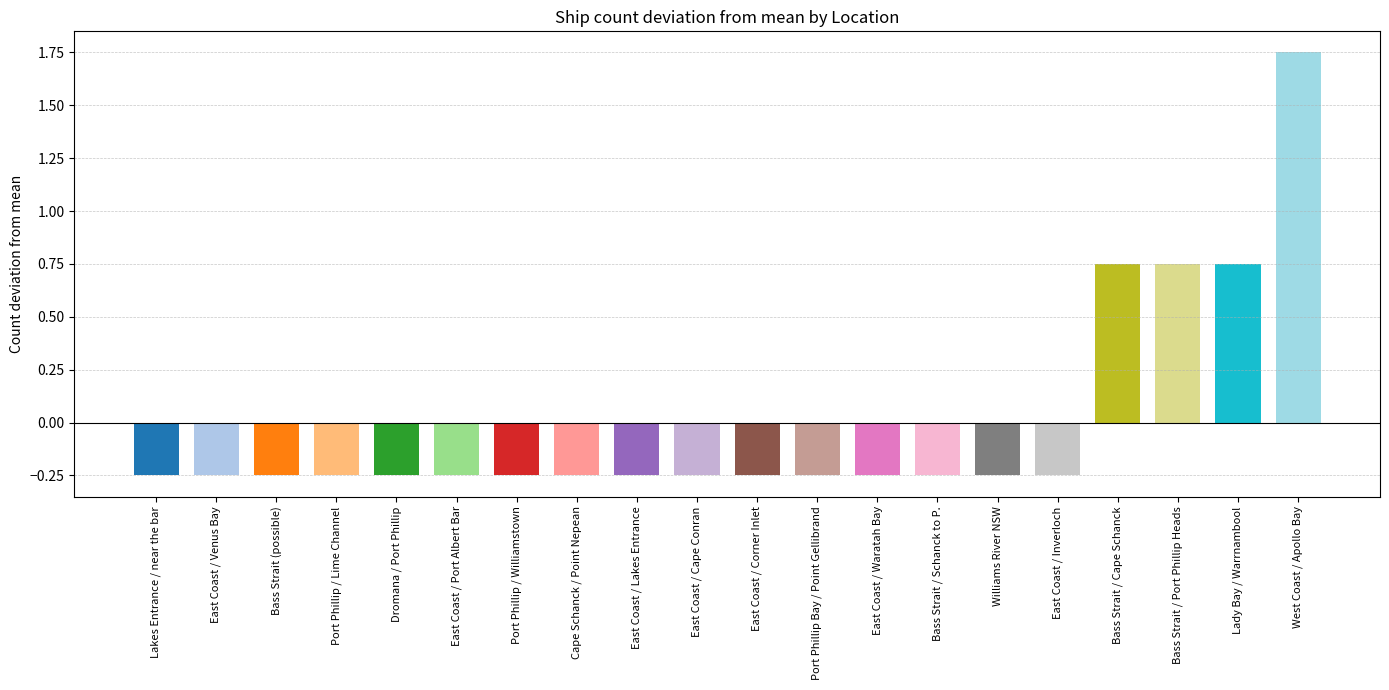

At which label does the data first exceed 0?

Bass Strait / Cape Schanck